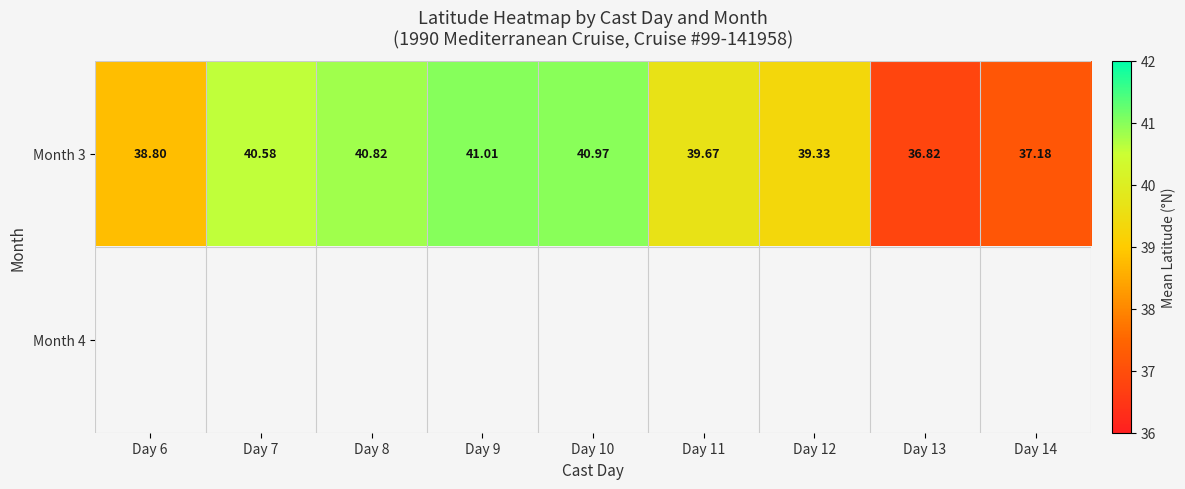

Rank the series by their maximum value, from lowest to highest.

Month 3, Month 4